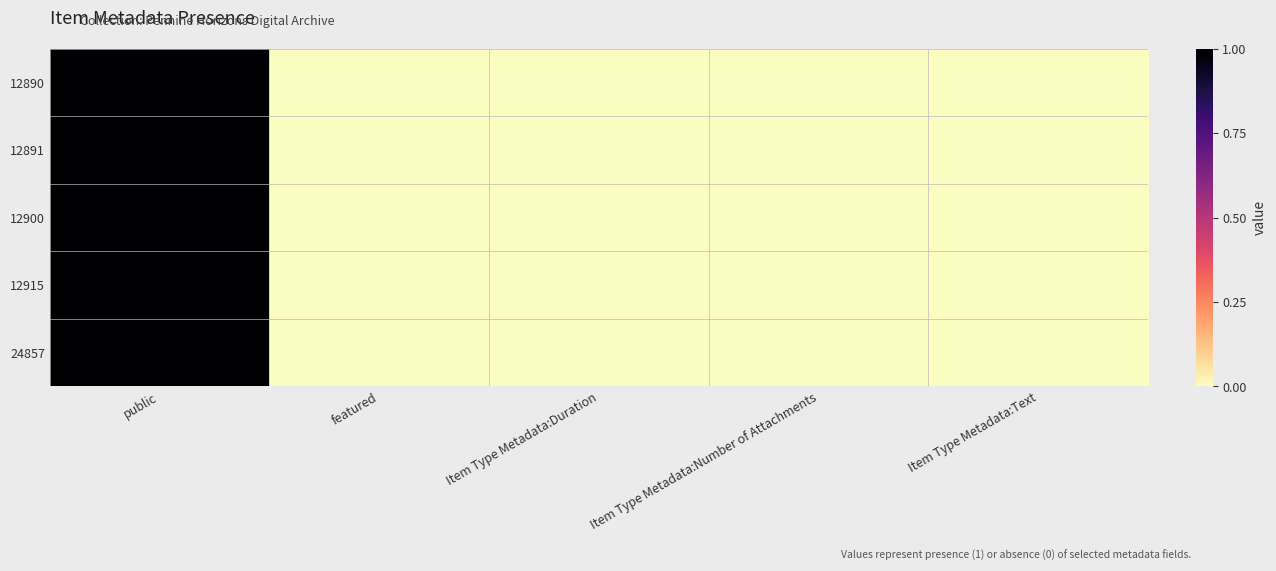

At which category is the sum across all series the highest?

public